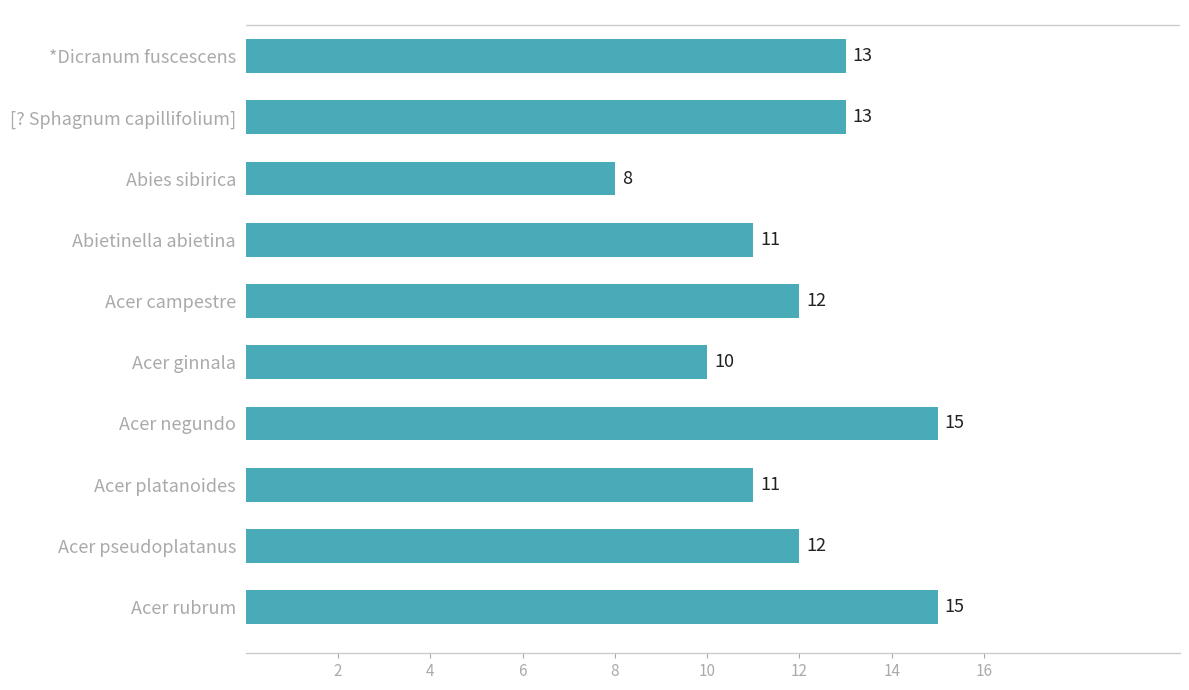

Count the number of categories in the chart.

10